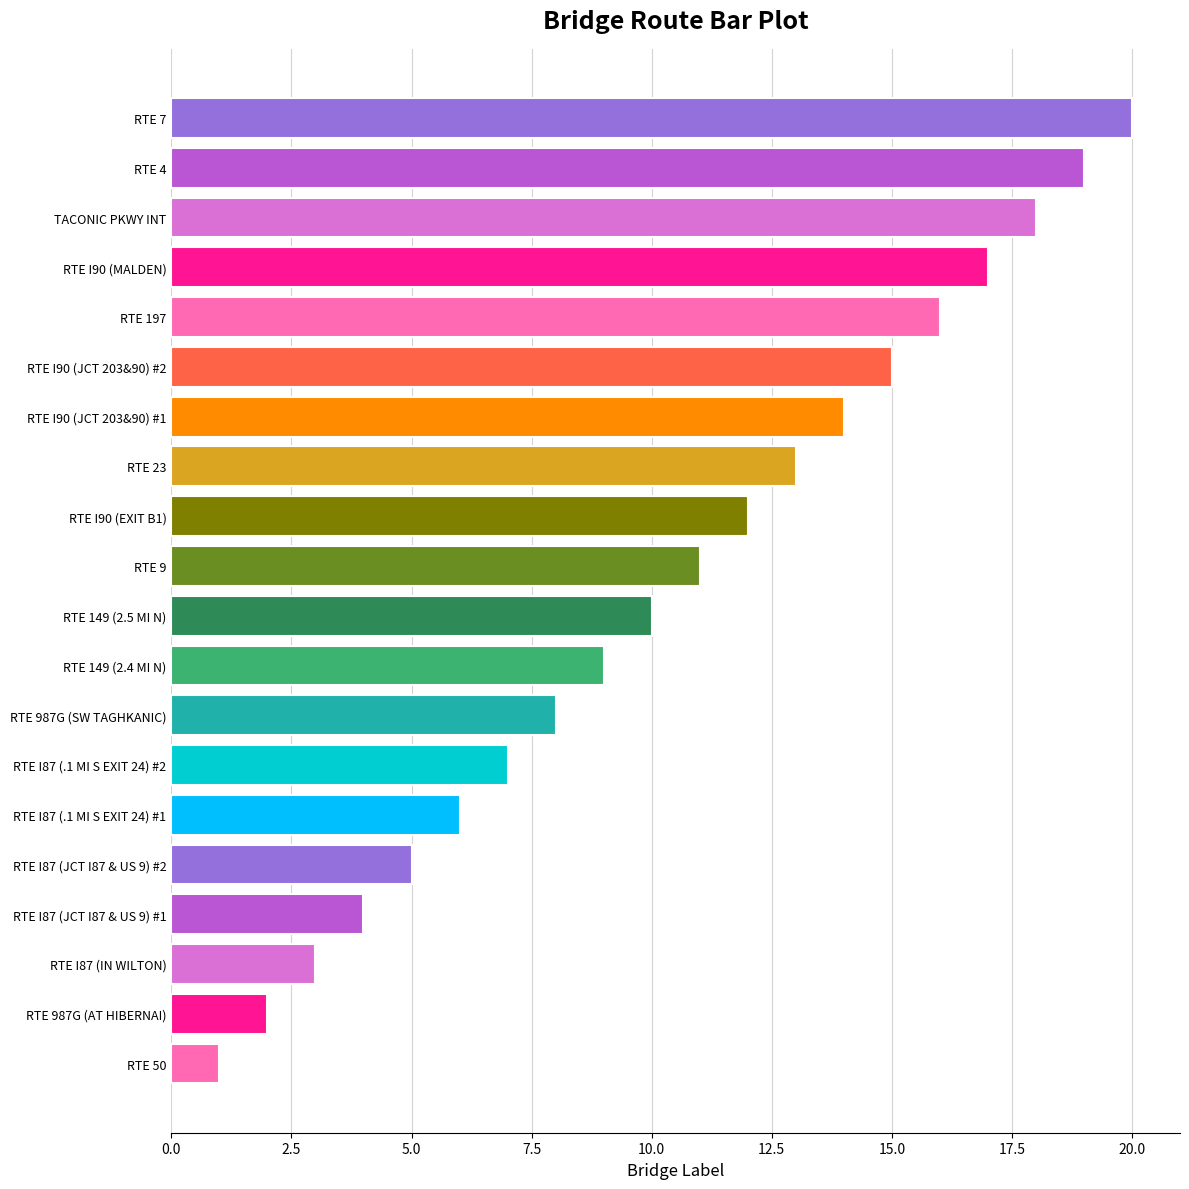

How many distinct data groups are displayed?

1